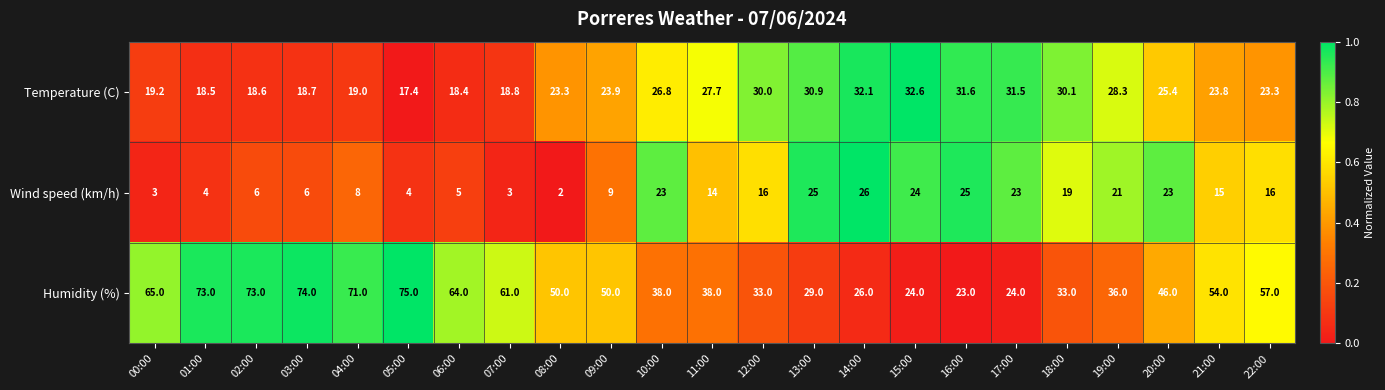

At which category is the sum across all series the highest?

03:00